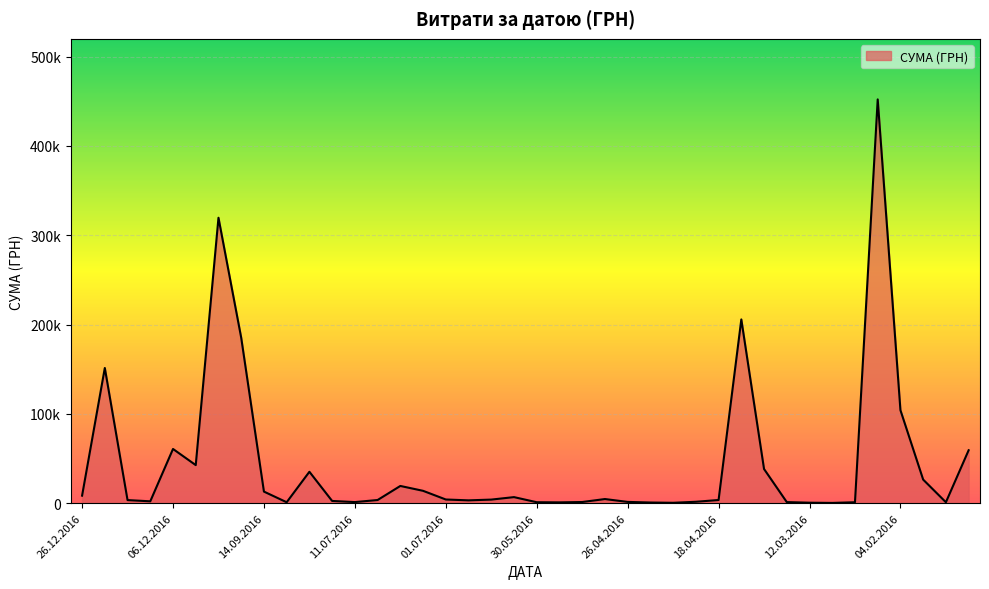

What is the difference between the maximum and minimum values?

451850.0